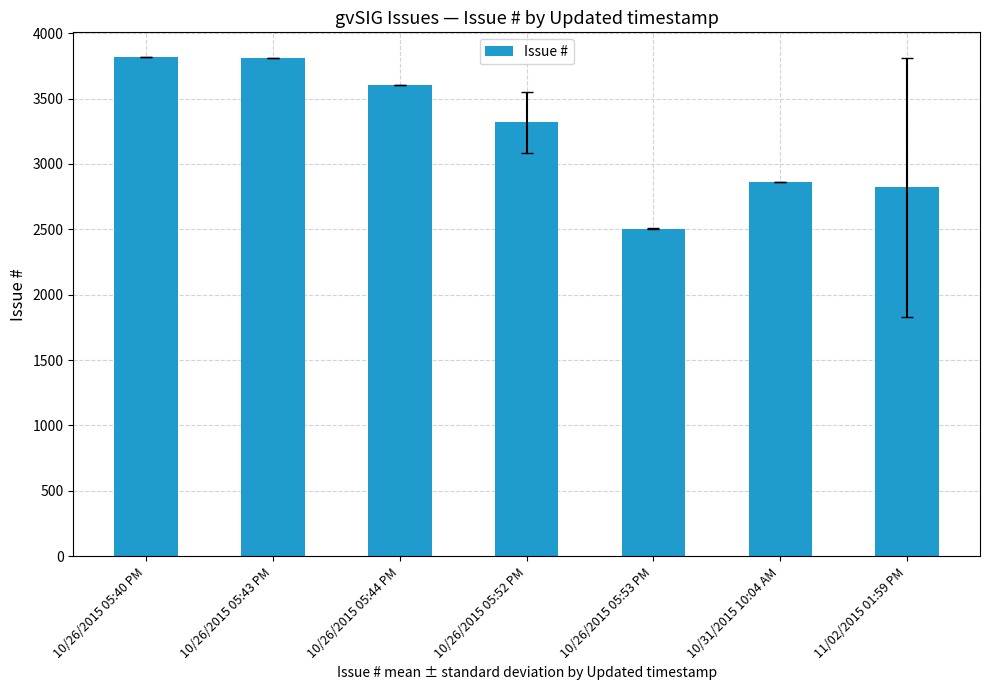

What is the approximate value at 10/26/2015 05:53 PM?

2506.5